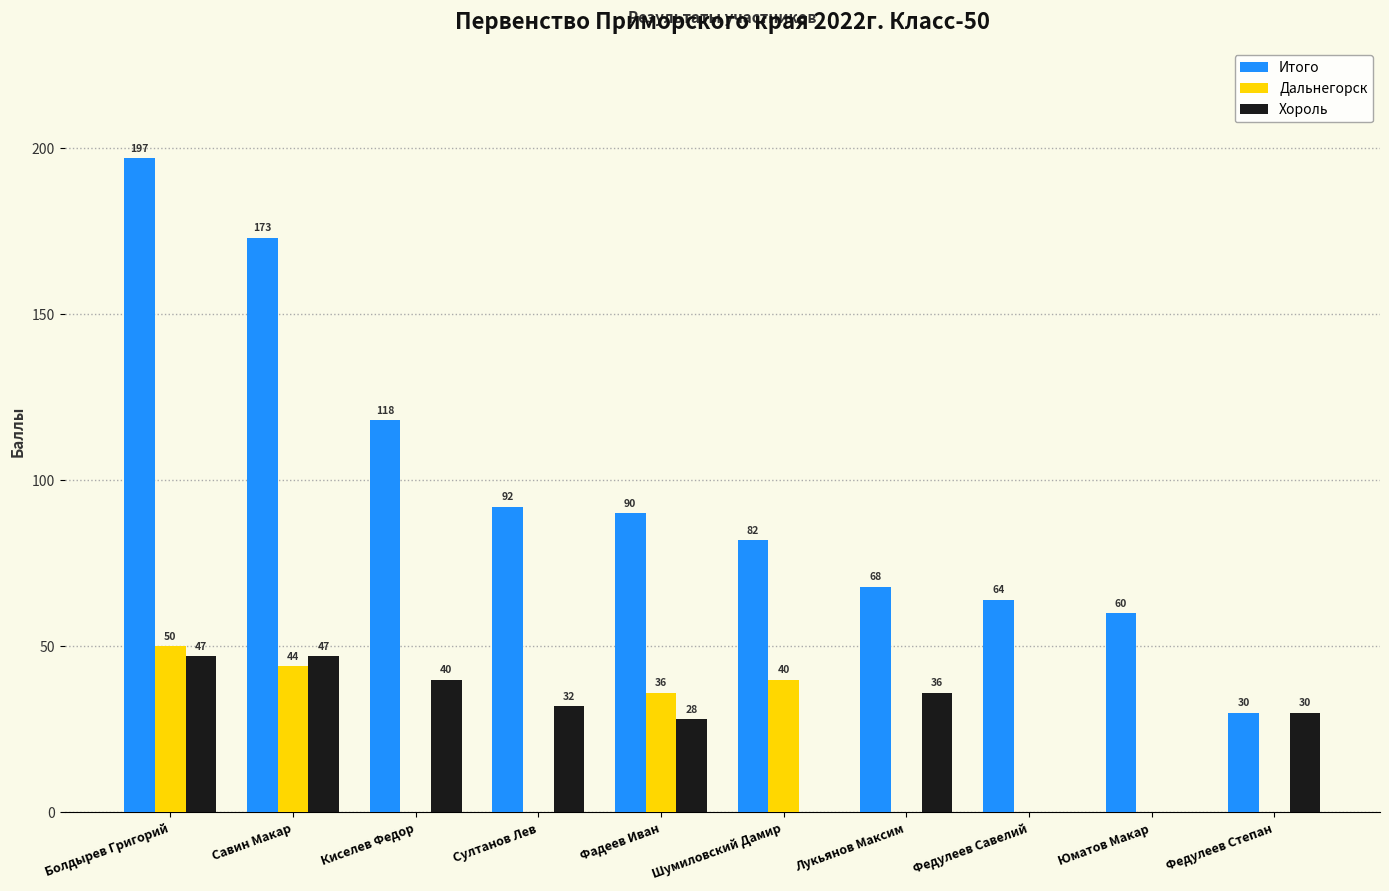

The Хороль series shows 18 at Федулеев Савелий. True or false?

False